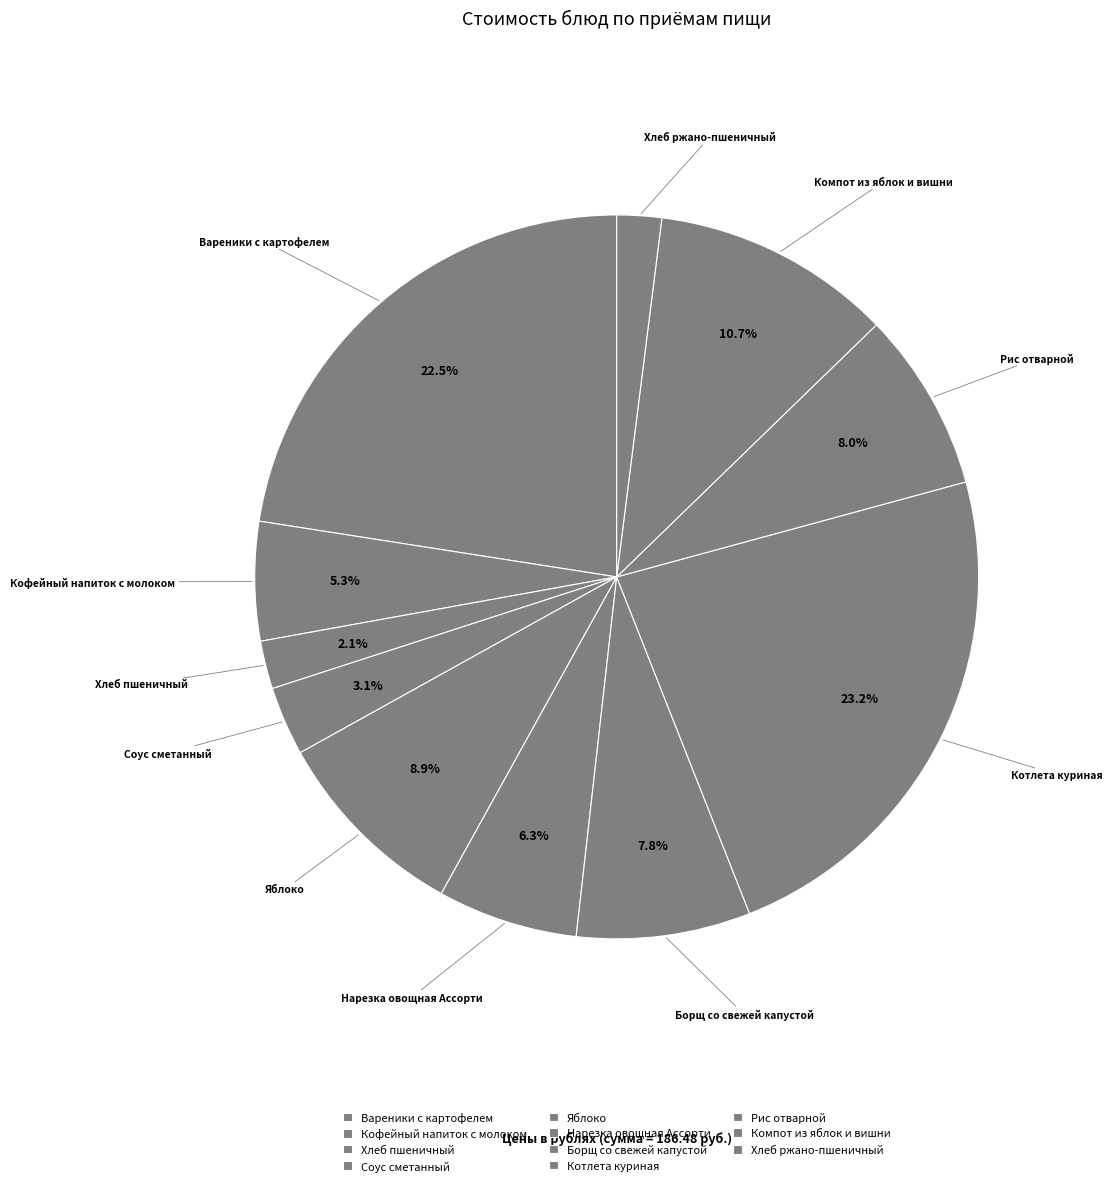

Combined, do Рис отварной and Котлета куриная account for over 50%?

No